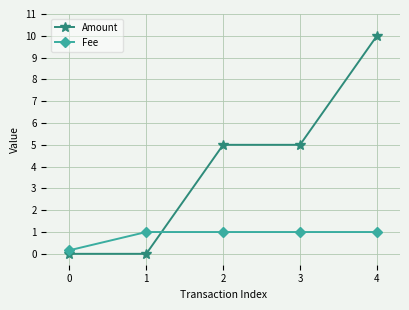

How many lines are shown in the chart?

2